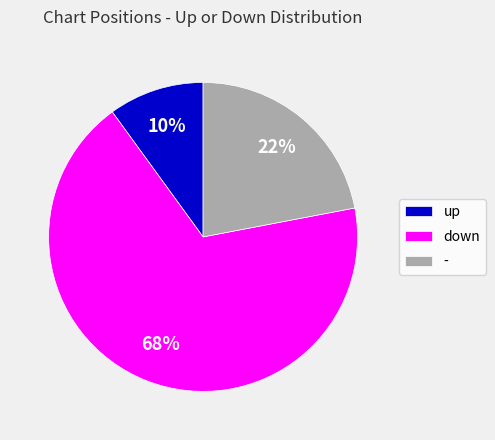

Which category has the smallest portion of the pie?

up